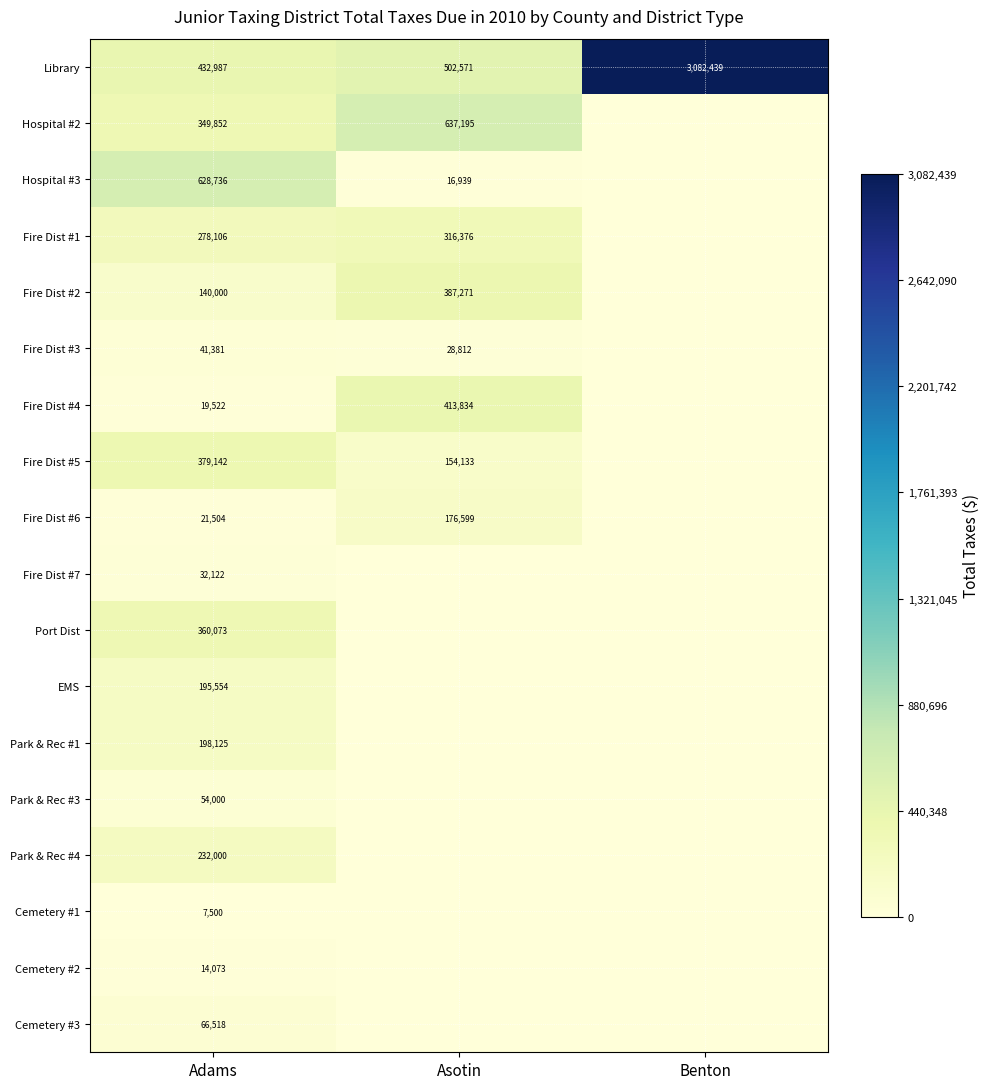

What is the difference between the maximum and minimum values in the Library series?

2649452